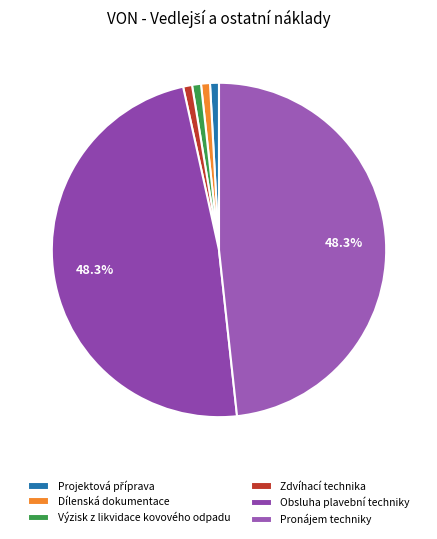

Count the number of slices in the pie.

6